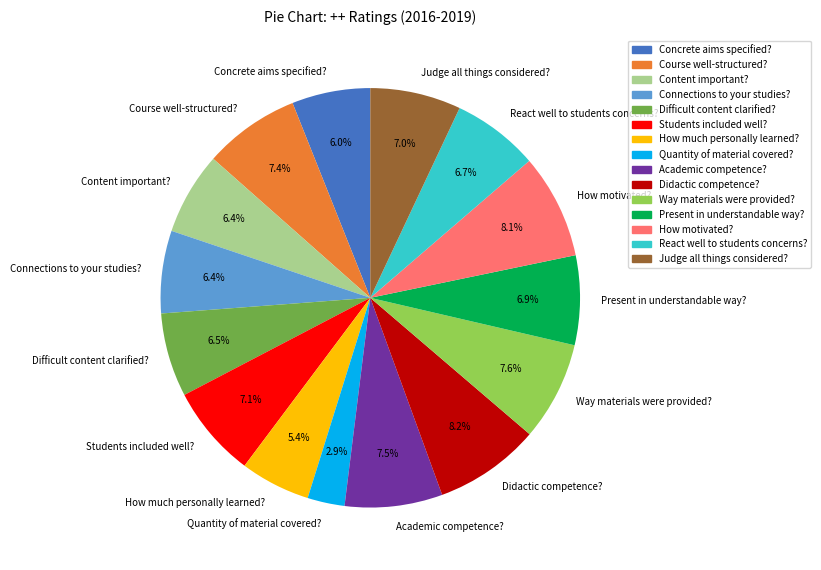

What percentage is the React well to students concerns? slice, to the nearest percent?

7%